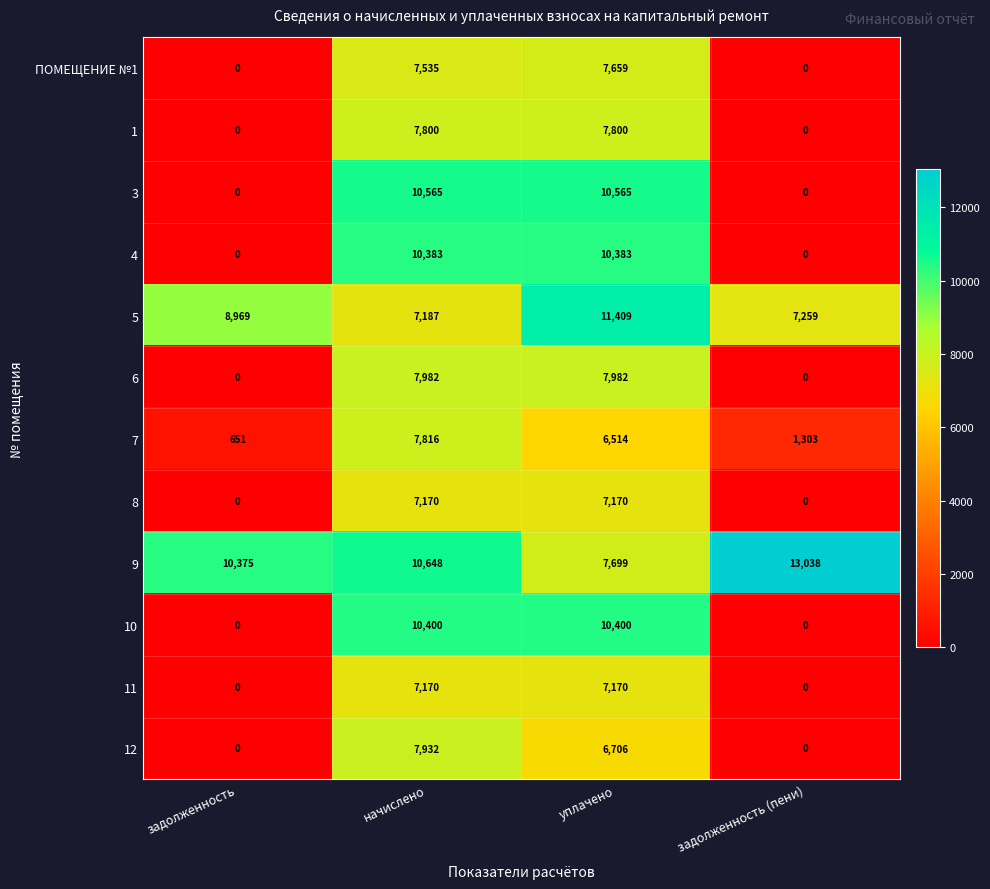

Read the 7 value at начислено.

7816